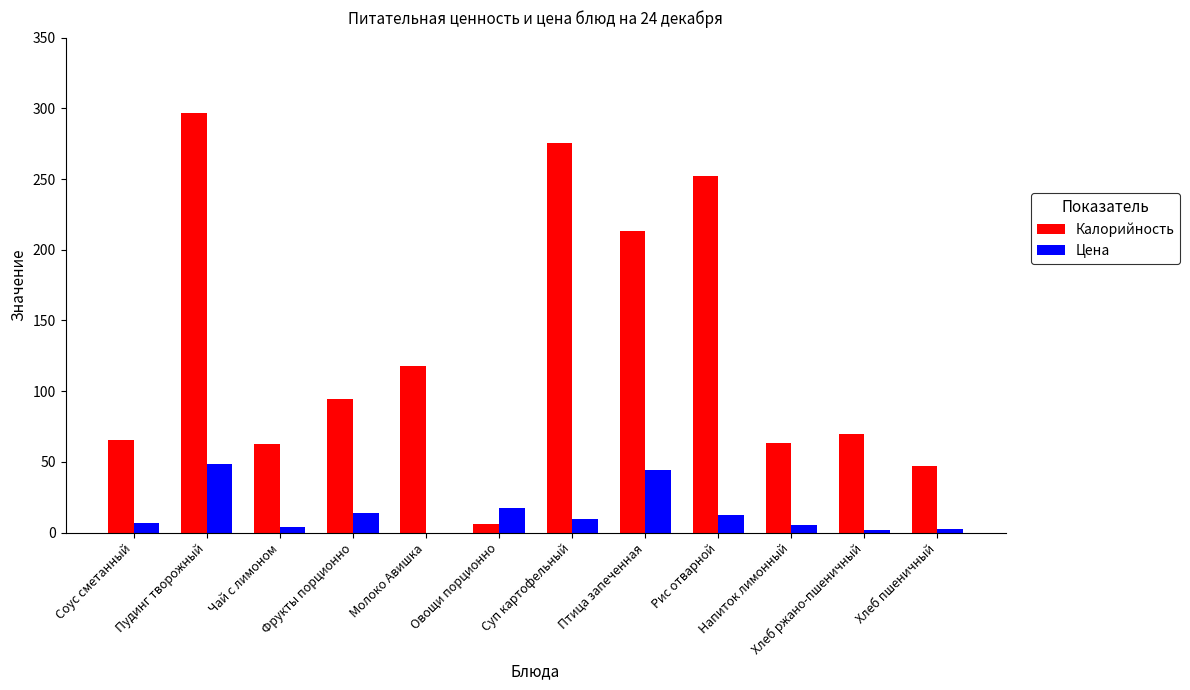

Which series has the largest total across all categories?

Калорийность